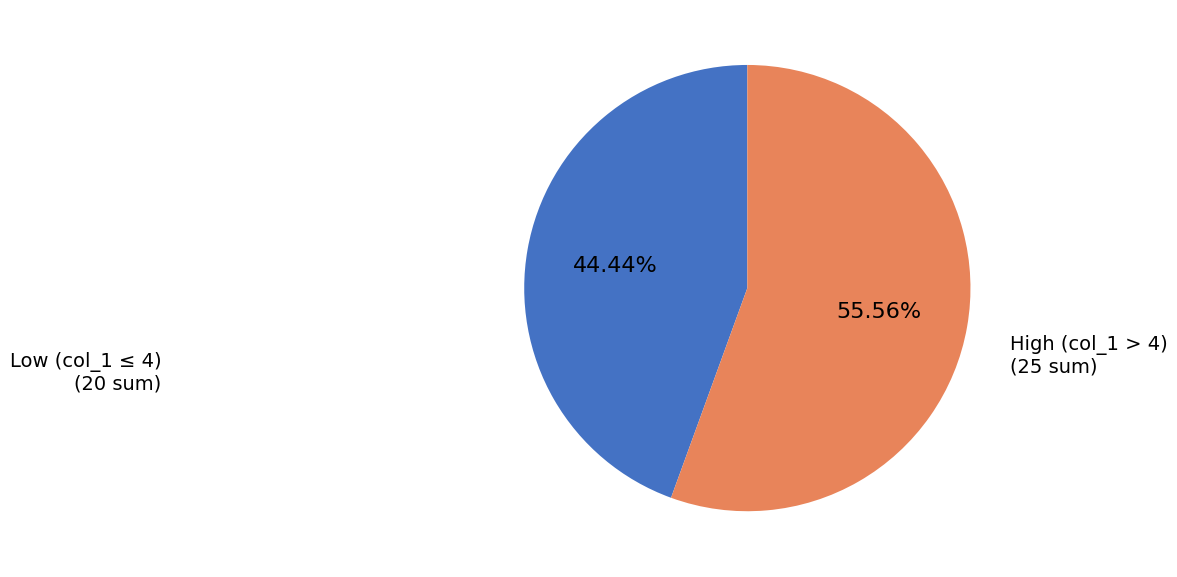

To the nearest percent, what is the average slice percentage?

50%